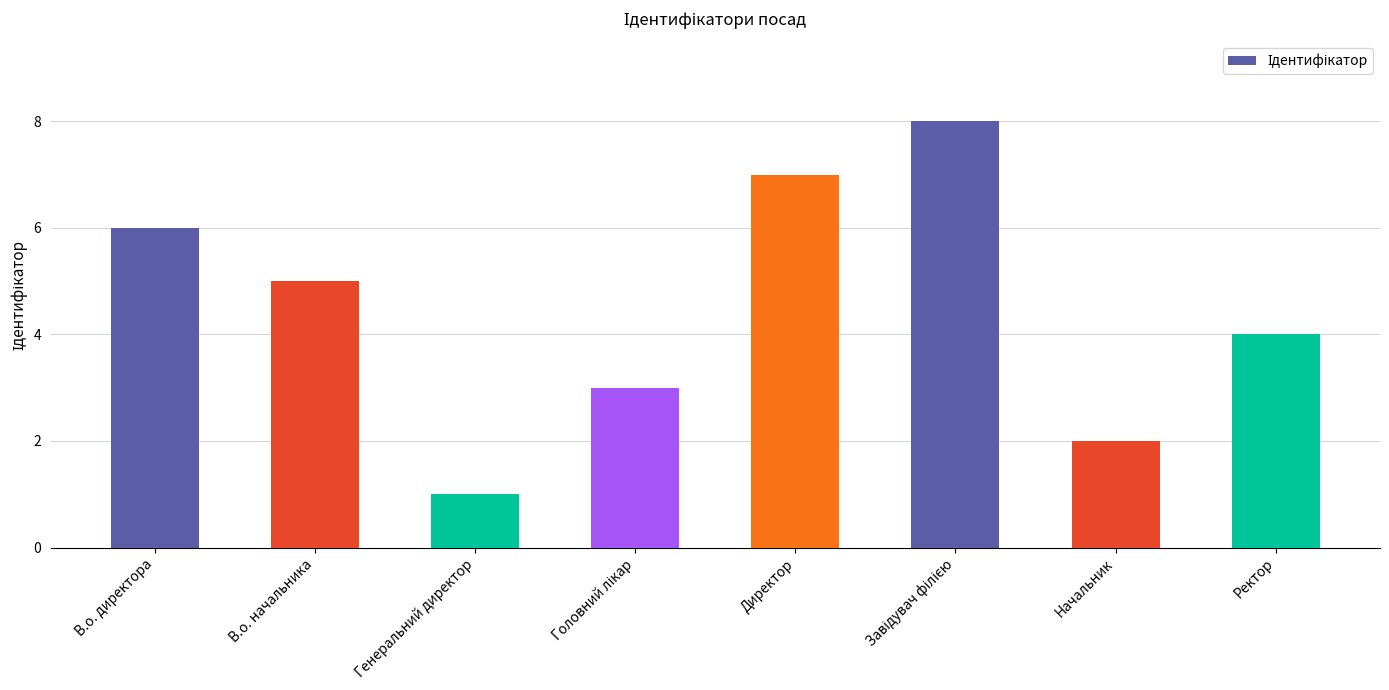

The chart shows a value of 6 at В.о. директора. True or false?

True